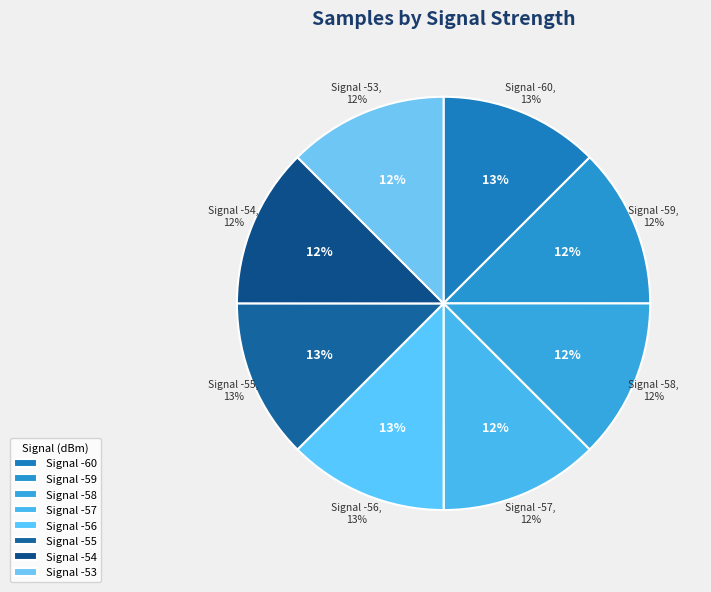

Between -54 and -54, which is larger?

-54